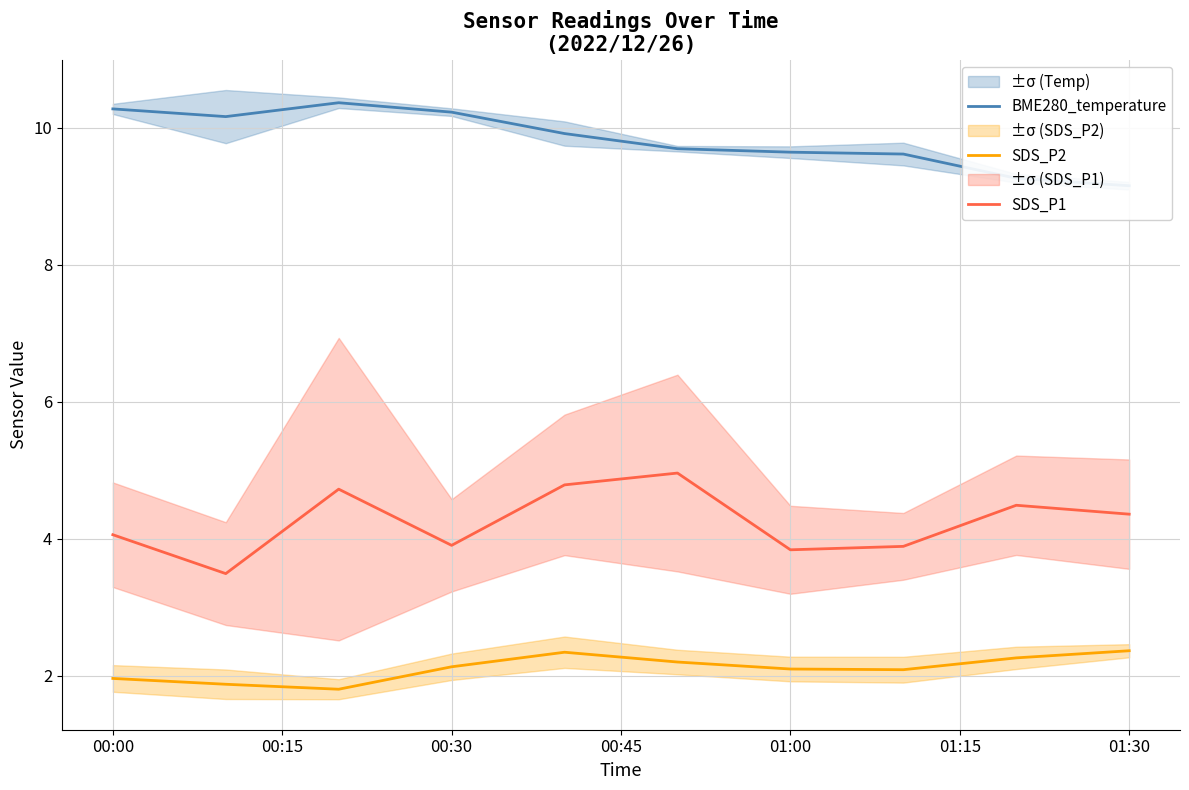

What is the difference between the second highest and second lowest values in the BME280_temperature series?

1.0